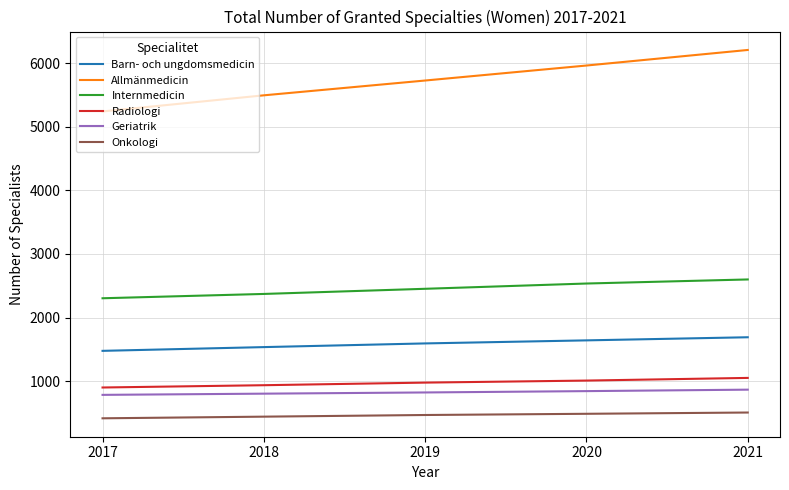

What is the approximate value of Onkologi at 2021, to the nearest 10?

500